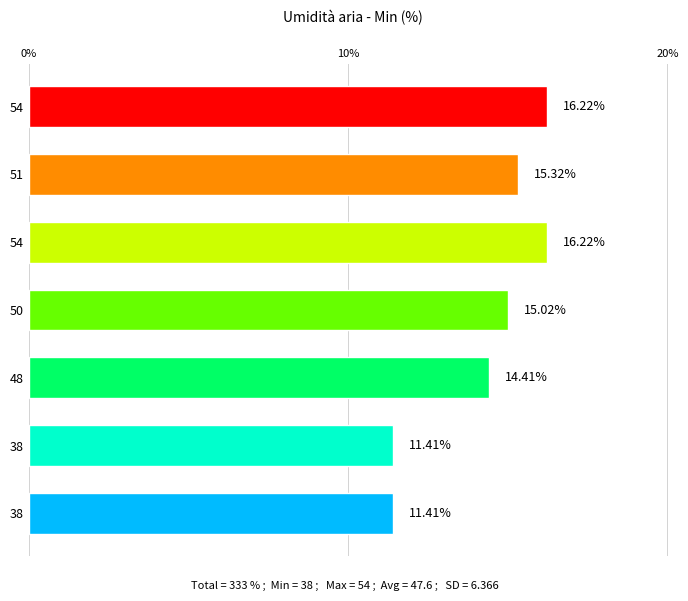

What is the greatest value displayed?

16.2